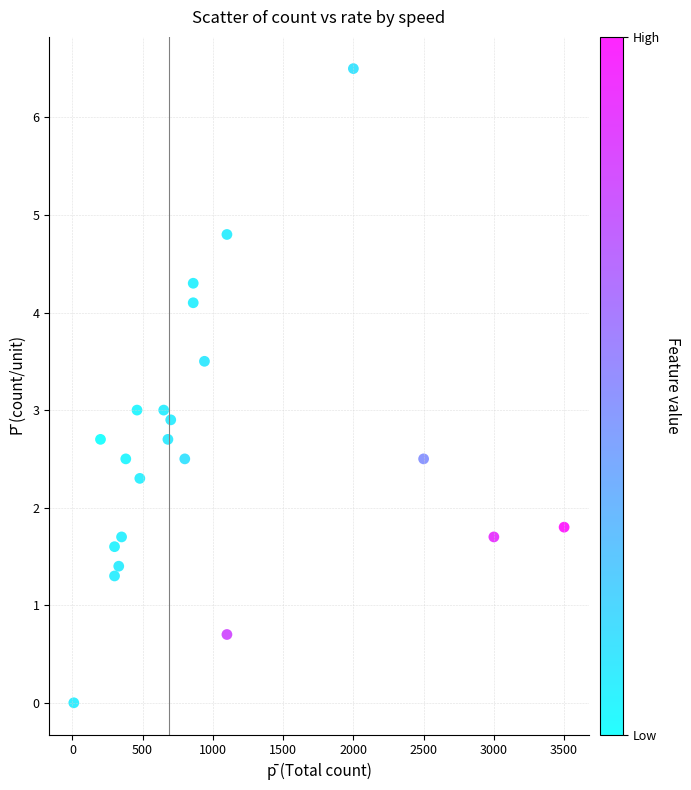

What is the range of X values (max minus min)?

3490.0